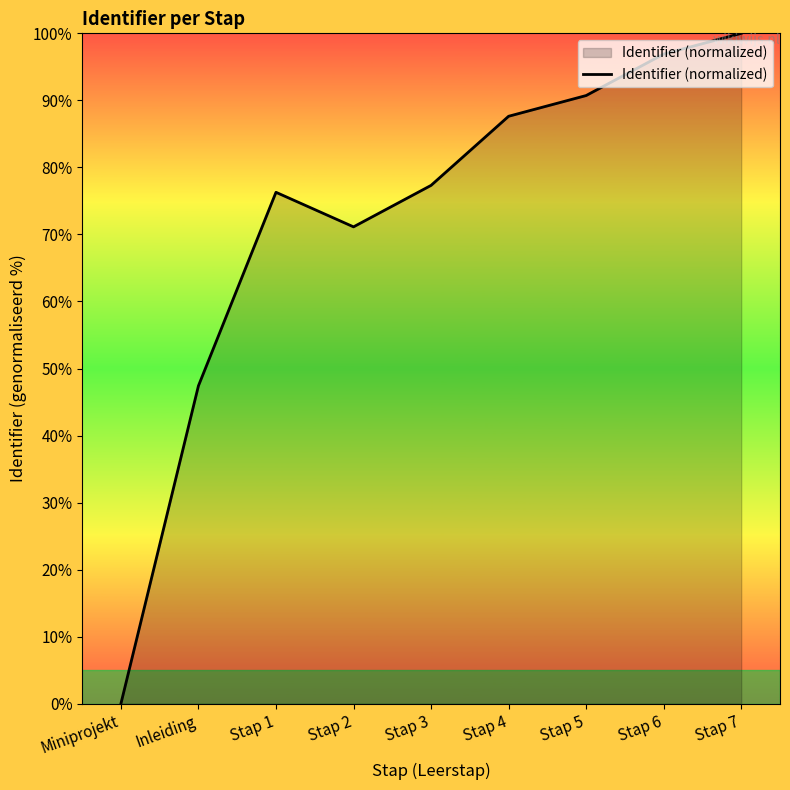

What position from the left is Stap 4?

6